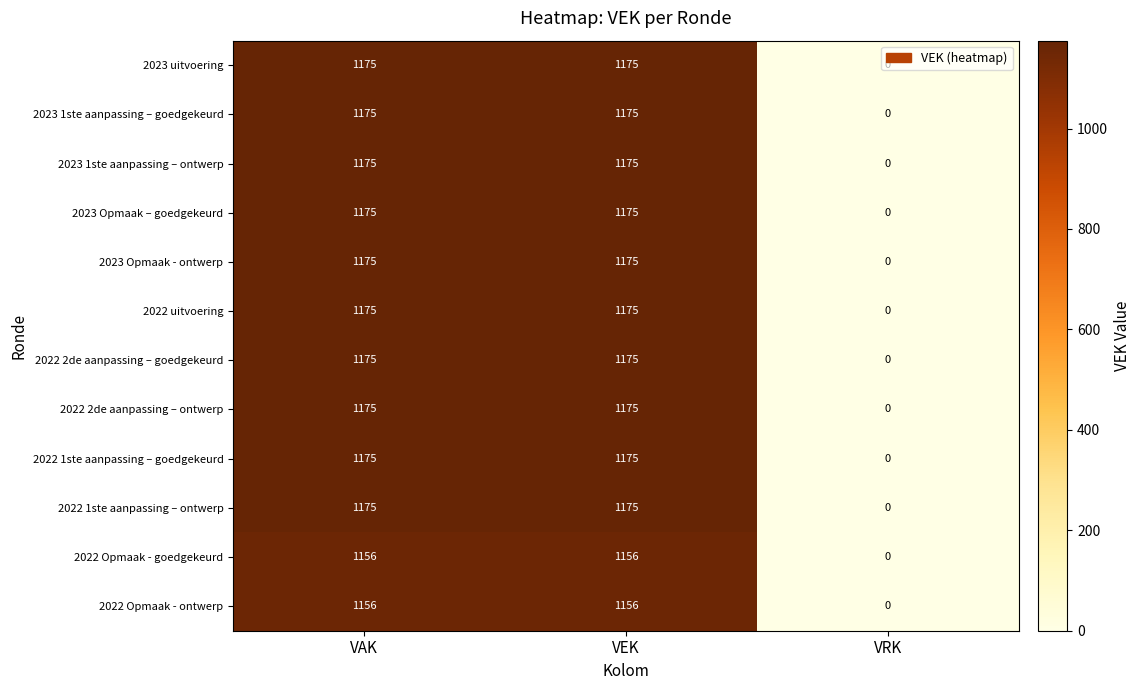

The 2023 1ste aanpassing – ontwerp series shows 0 at VRK. True or false?

True